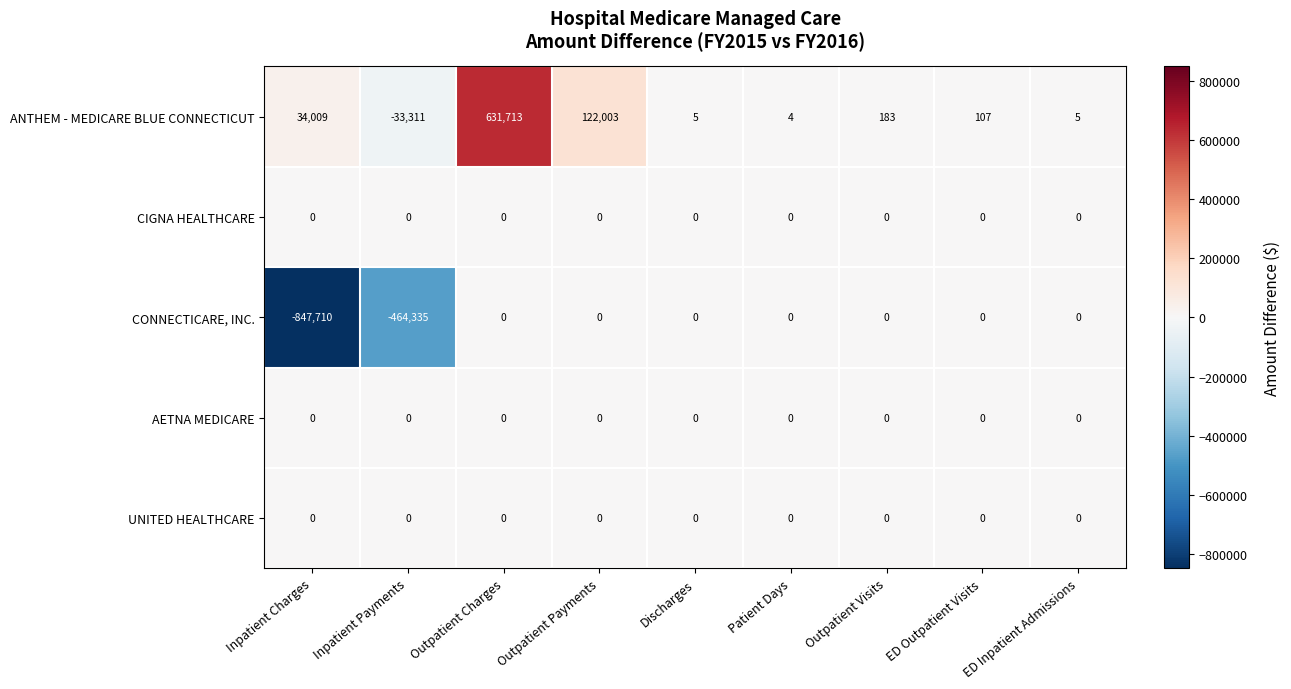

Which series has the widest spread of values?

CONNECTICARE, INC.